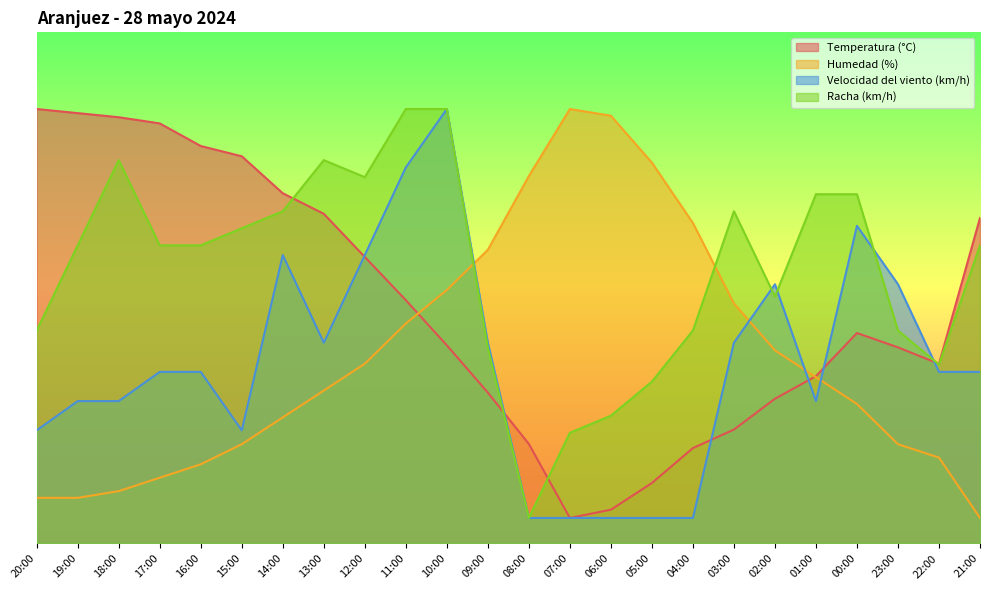

What are all the series names shown in the legend?

Temperatura (°C), Humedad (%), Velocidad del viento (km/h), Racha (km/h)